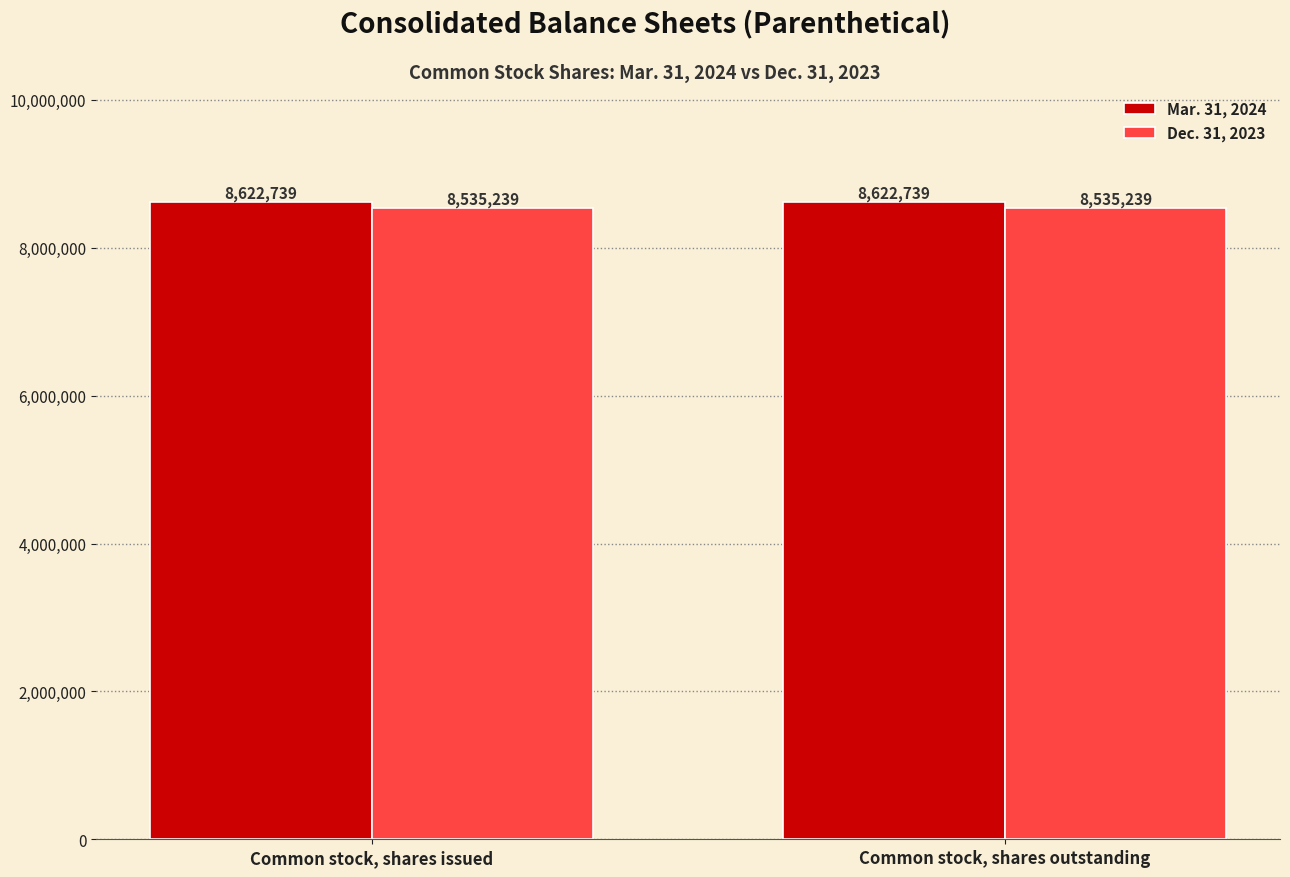

List the series in order of their overall mean, lowest first.

Dec. 31, 2023, Mar. 31, 2024